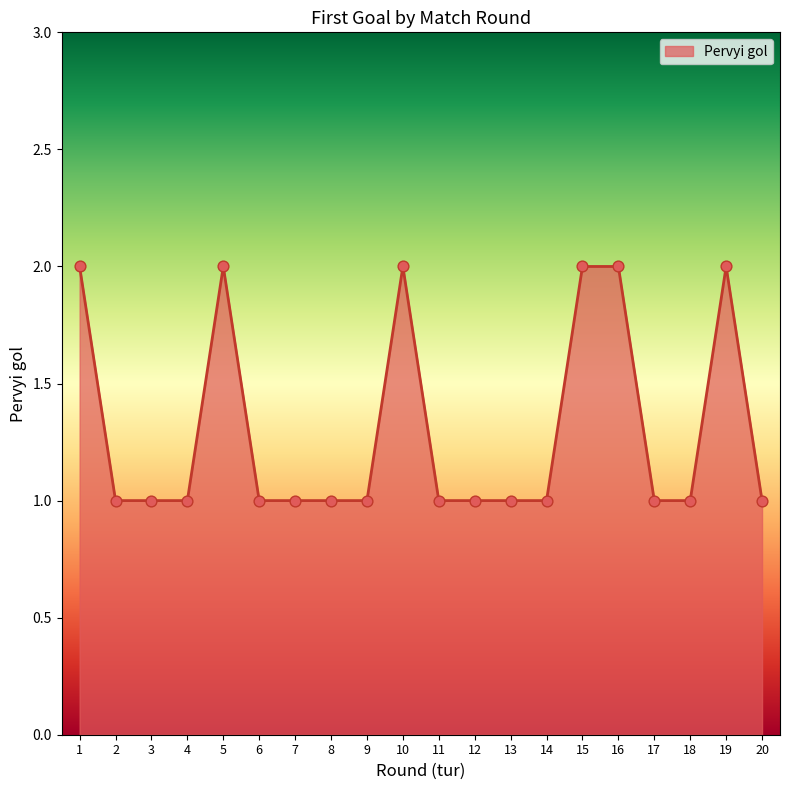

What is the ratio of the value at 15 to the value at 12?

2.0